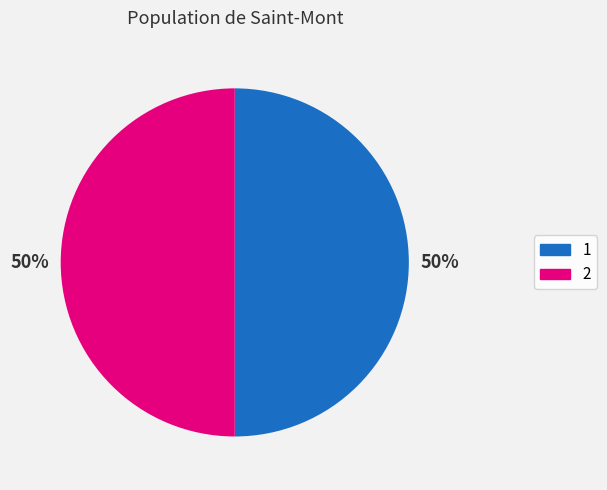

What is the ratio of the value at 1 to the value at 2?

1.0